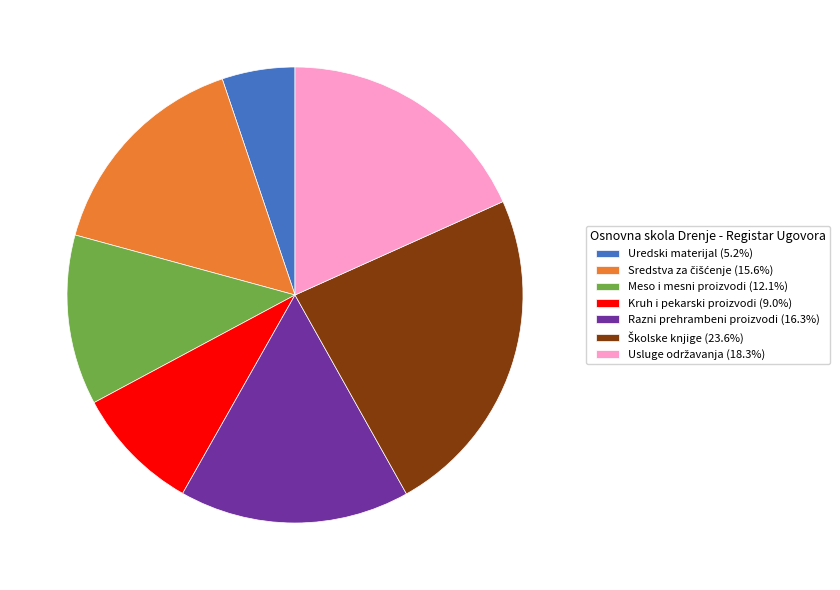

Do Razni prehrambeni proizvodi (16.3%) and Kruh i pekarski proizvodi (9.0%) together represent more than half of the pie?

No